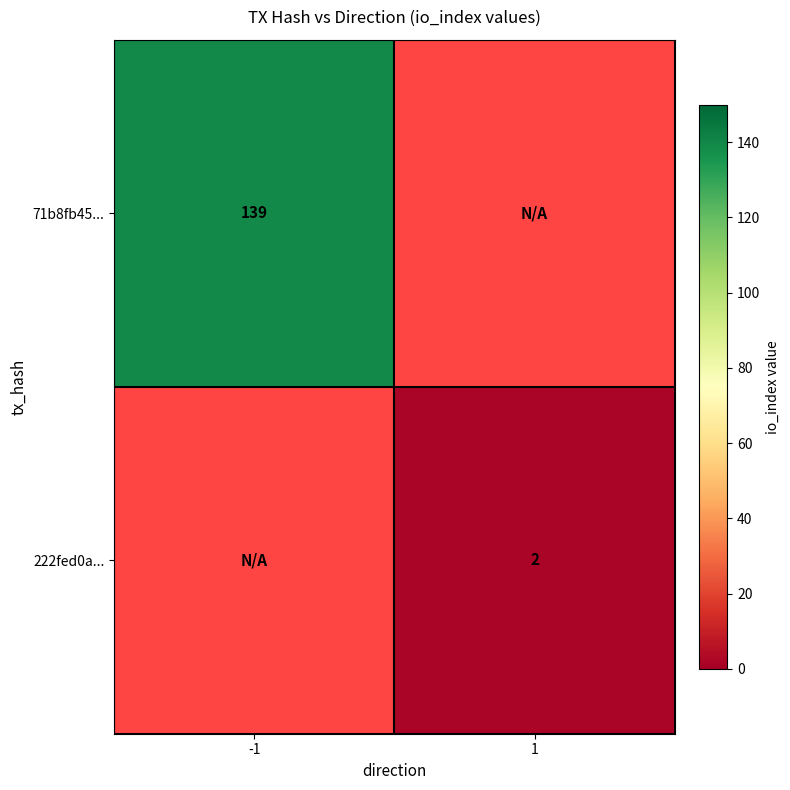

Is the value of 222fed0a... at 1 greater than the value of 71b8fb45... at -1?

No